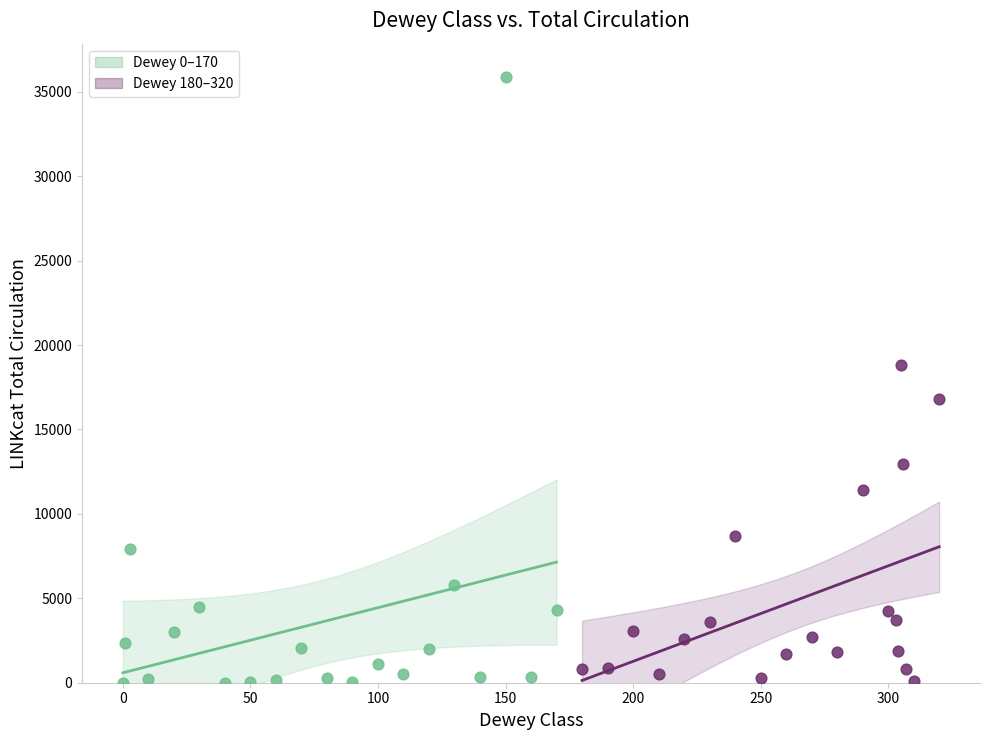

Which series has the widest spread of Y values?

Dewey 0–170